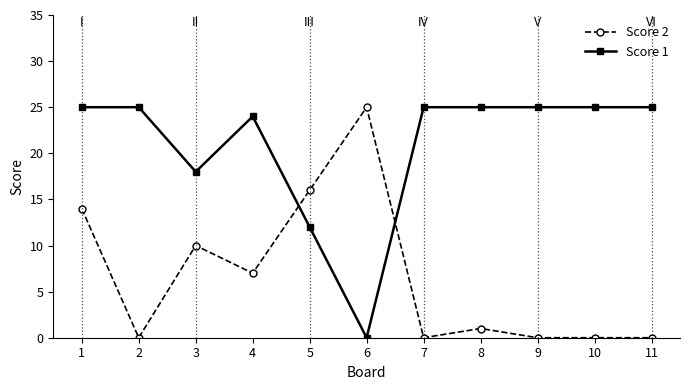

How many distinct data groups are displayed?

2